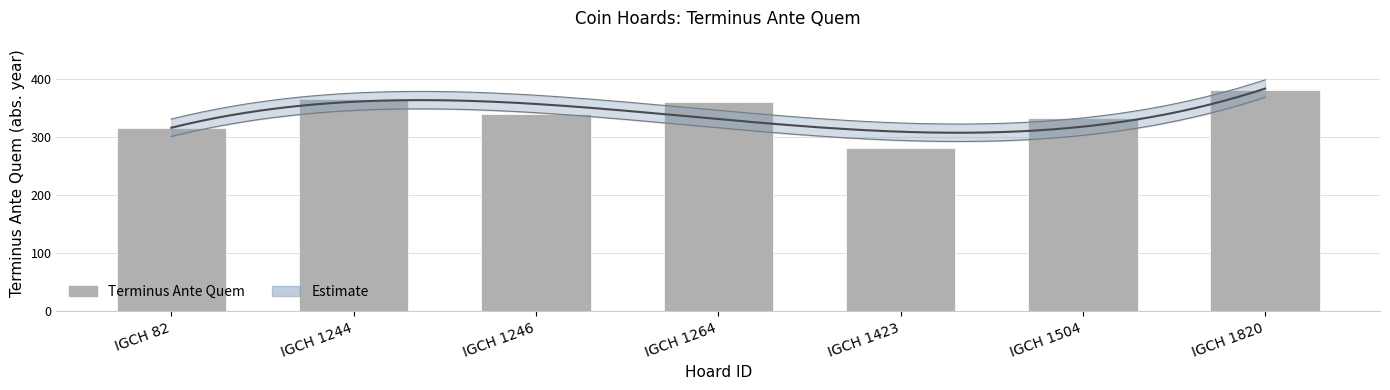

How many bars are there in total?

7